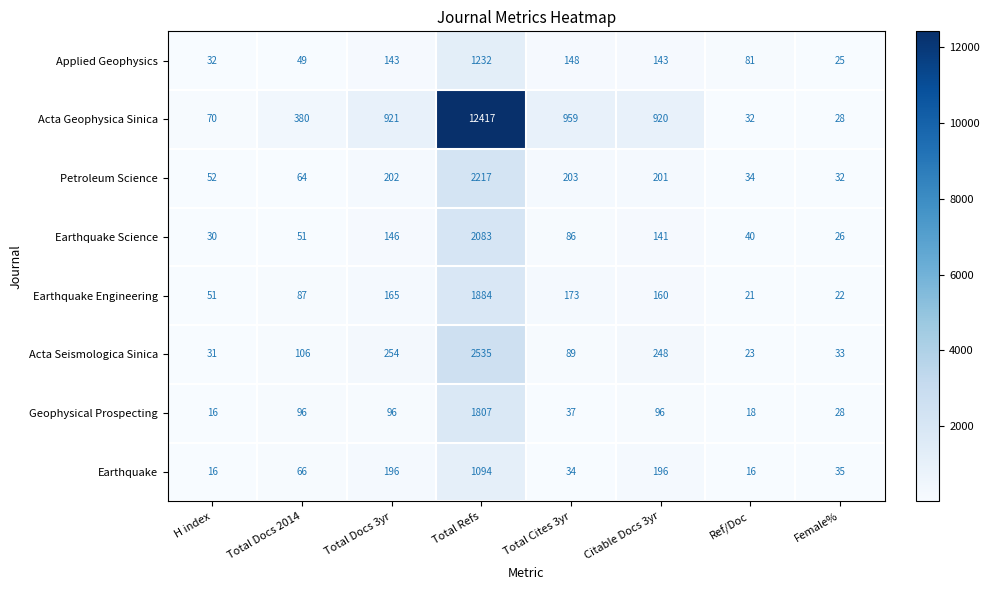

What is the spread (max minus min) of values at Ref/Doc?

65